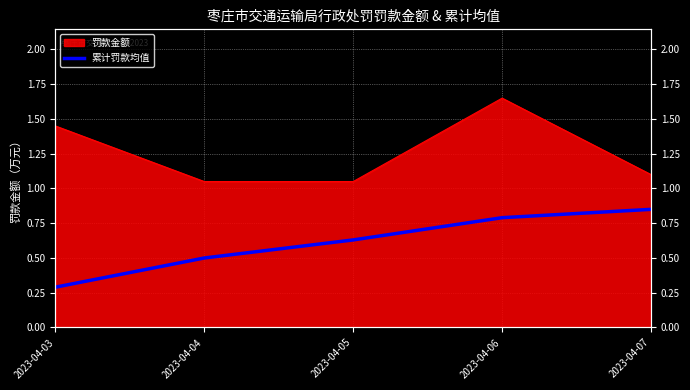

How many values are between 0 and 1?

5